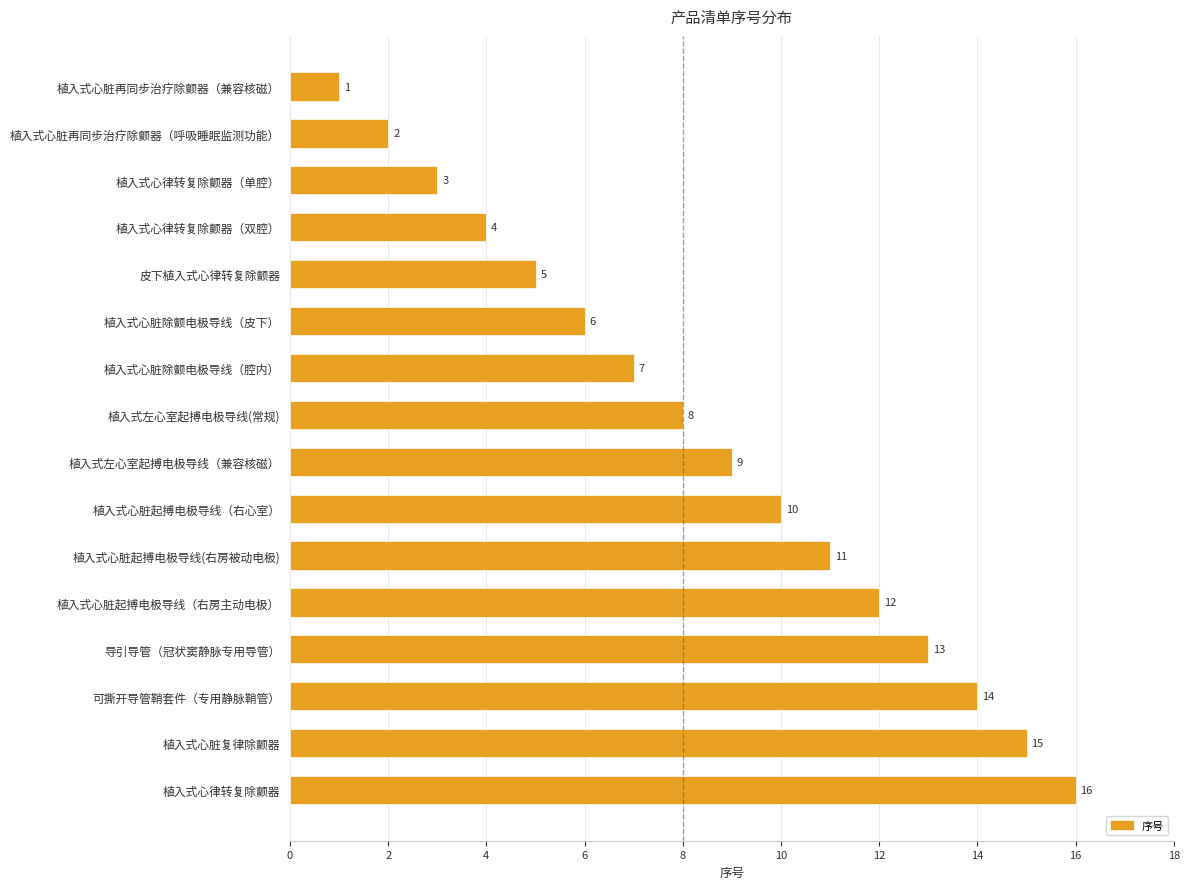

Where is the data nearest to the value 8?

植入式左心室起搏电极导线(常规)